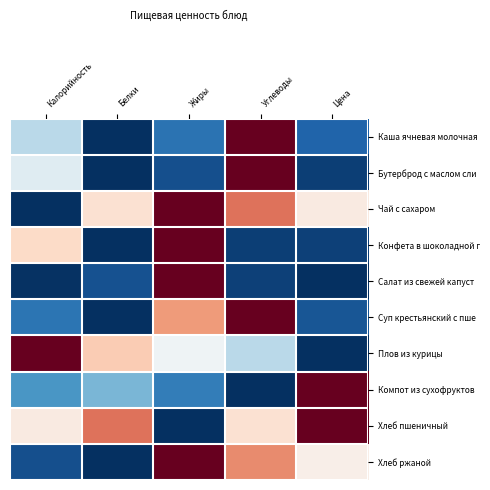

Which has a higher value, Цена or Калорийность?

Калорийность